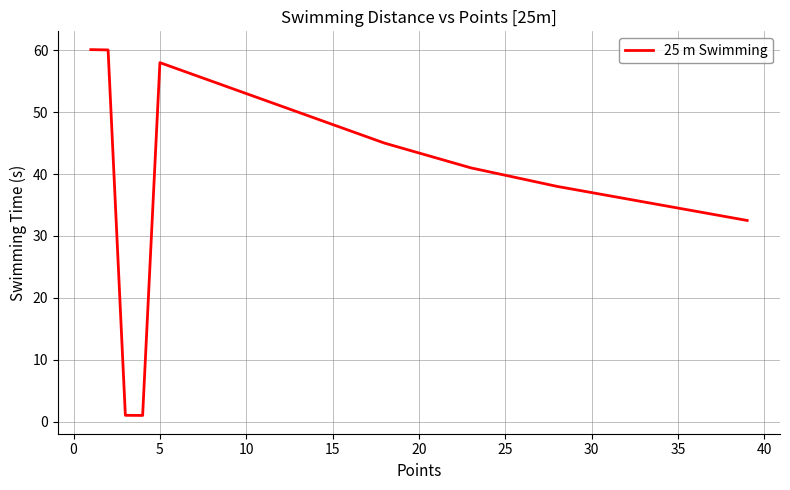

What is the difference between the maximum and minimum values?

59.1